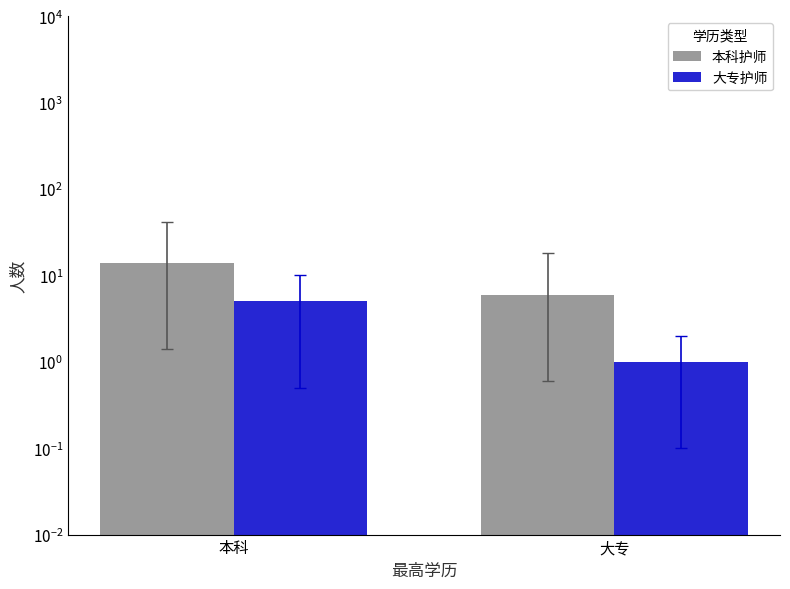

Does the chart contain stacked bars?

No